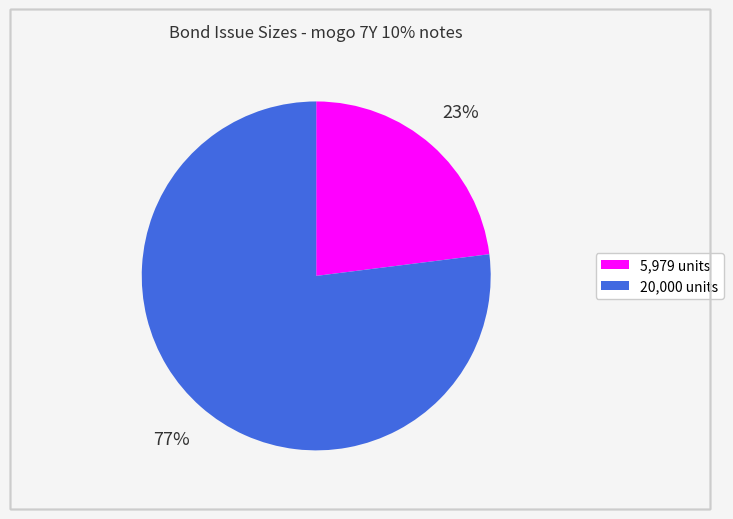

Is there a majority slice in this chart?

Yes